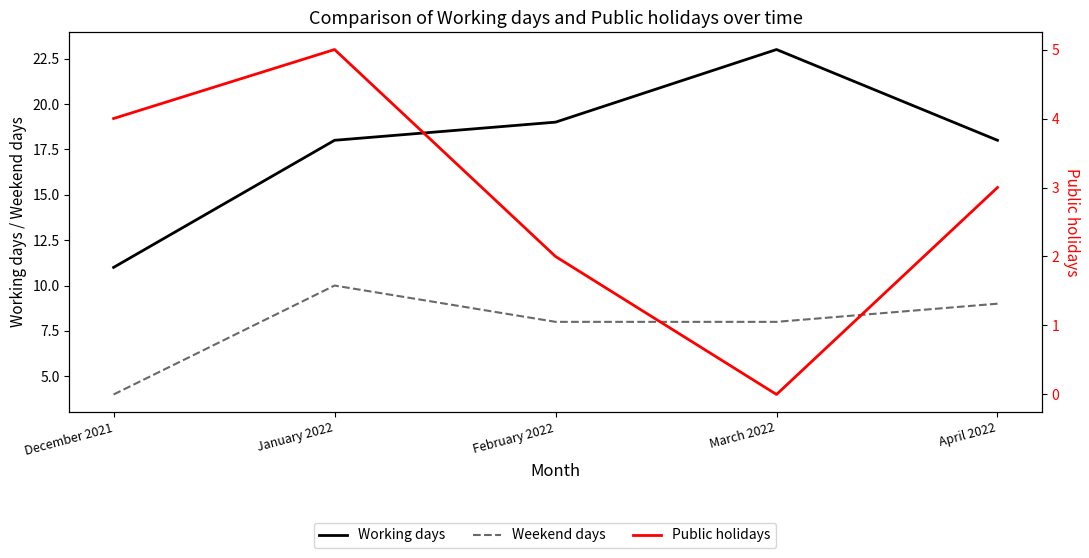

List the series in order of their overall mean, highest first.

Working days, Weekend days, Public holidays